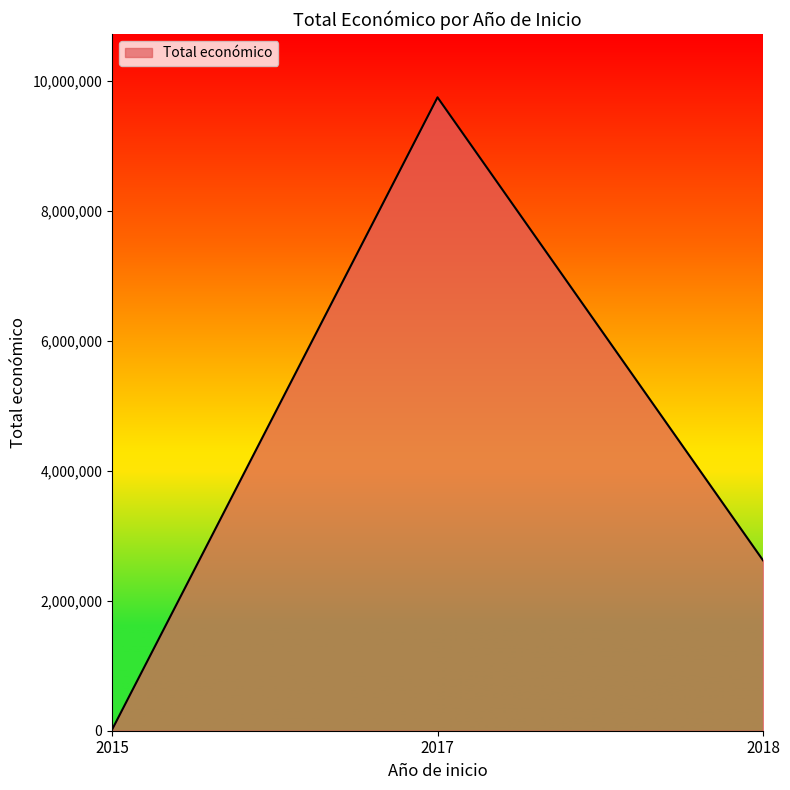

Rank the categories by value from highest to lowest.

2017, 2018, 2015